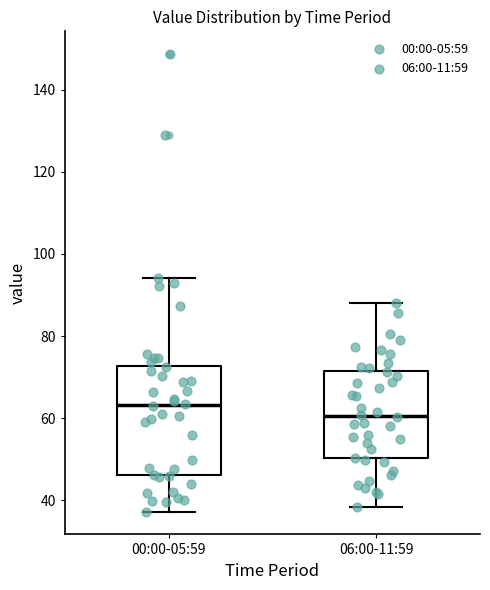

Reading left to right, transcribe this box plot: for each box, give where its median line is, the range the box spans, and where its two whiskers end, as read against the y-axis. The values are not printed on the chart, so give them approximately, as read against the axis.

00:00-05:59: median 64, box 46 to 72, whiskers 38 to 94
06:00-11:59: median 60, box 50 to 72, whiskers 38 to 88